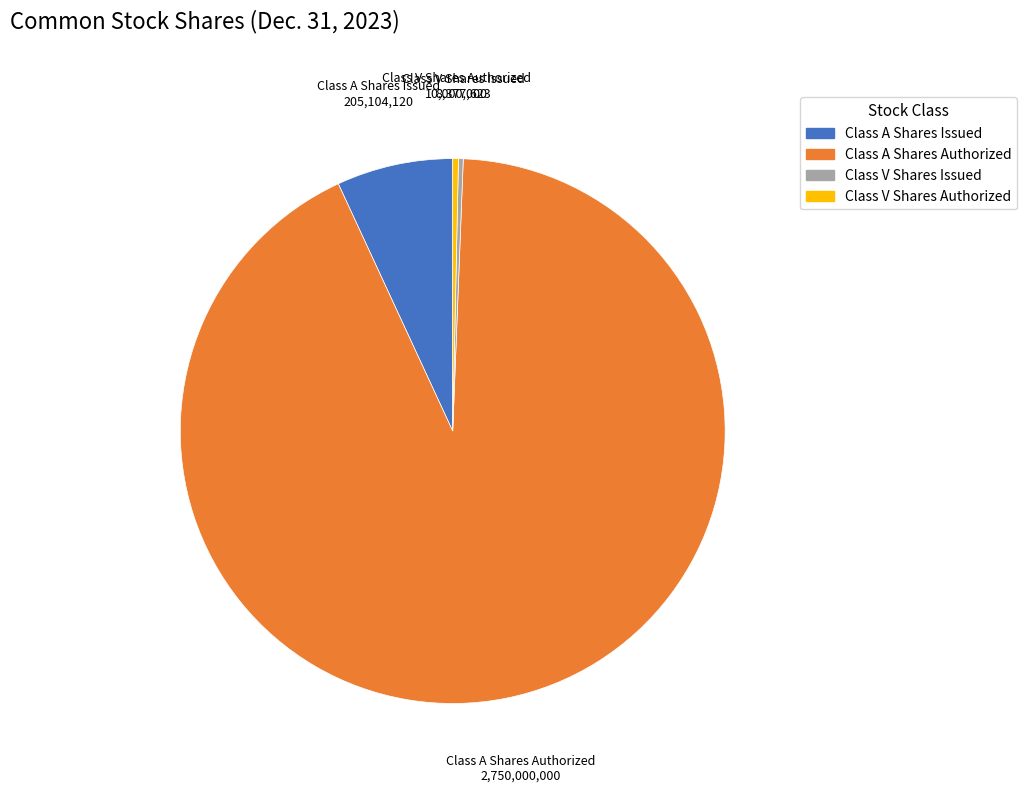

Which category accounts for the majority?

Class A Shares Authorized